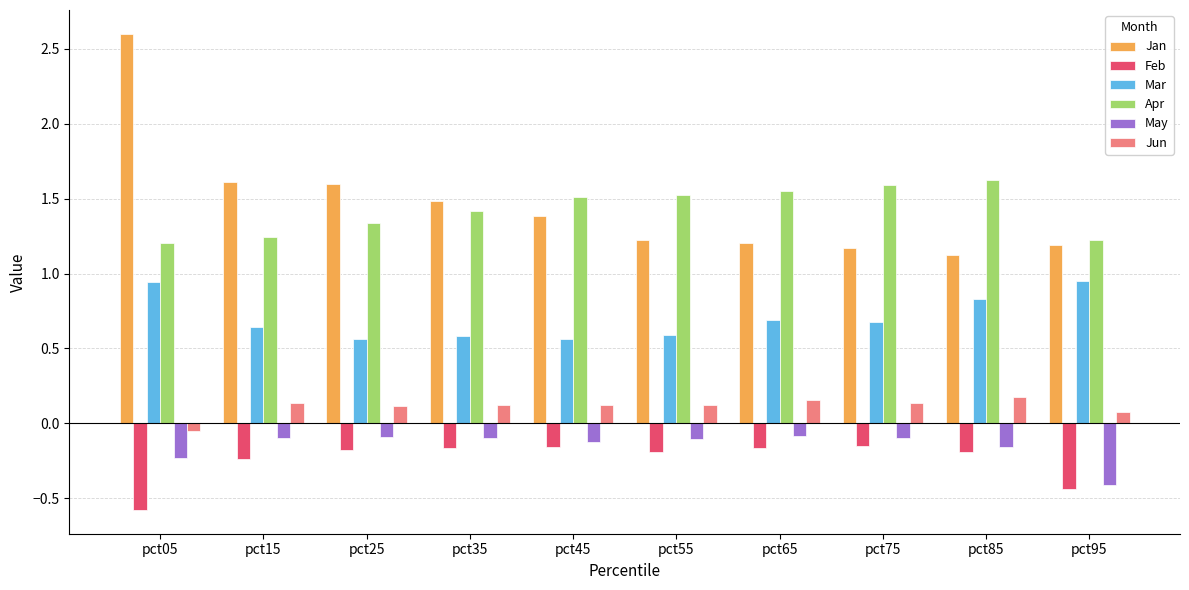

What is the difference between the maximum and minimum values in the May series?

0.3